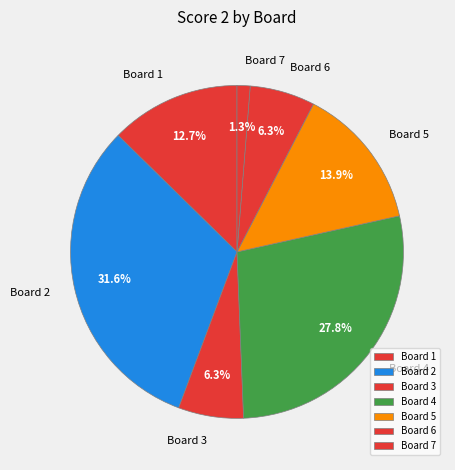

To the nearest percent, what is the combined percentage of Board 2 and Board 6?

38%